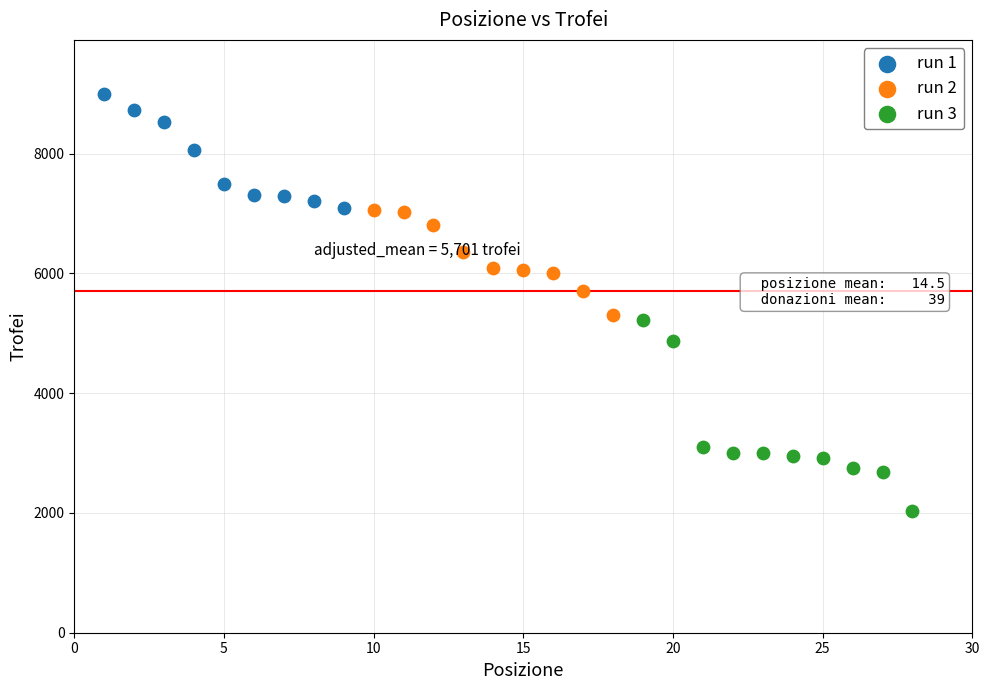

Which series has the largest Y range (max minus min)?

run 3